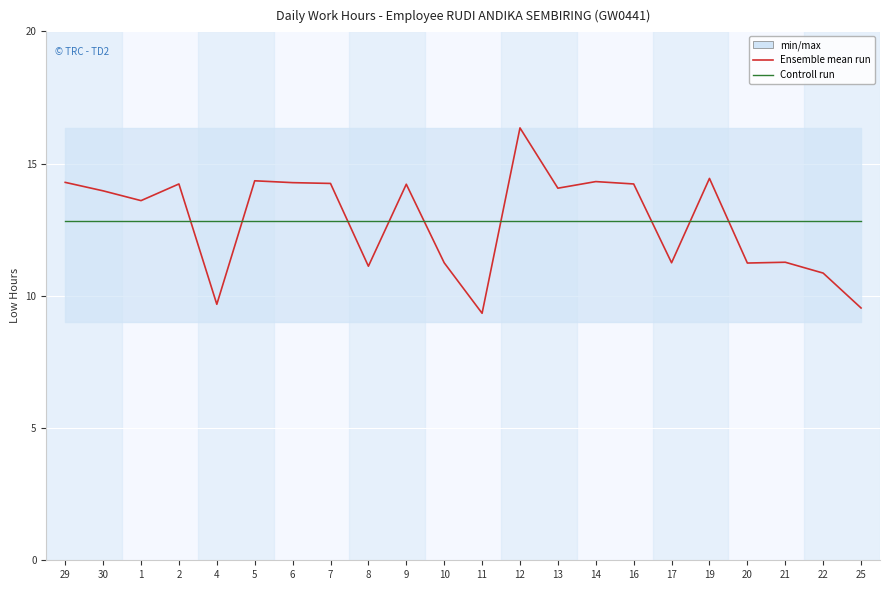

True or false: Ensemble mean run has more than 2 points higher than both neighbors.

True